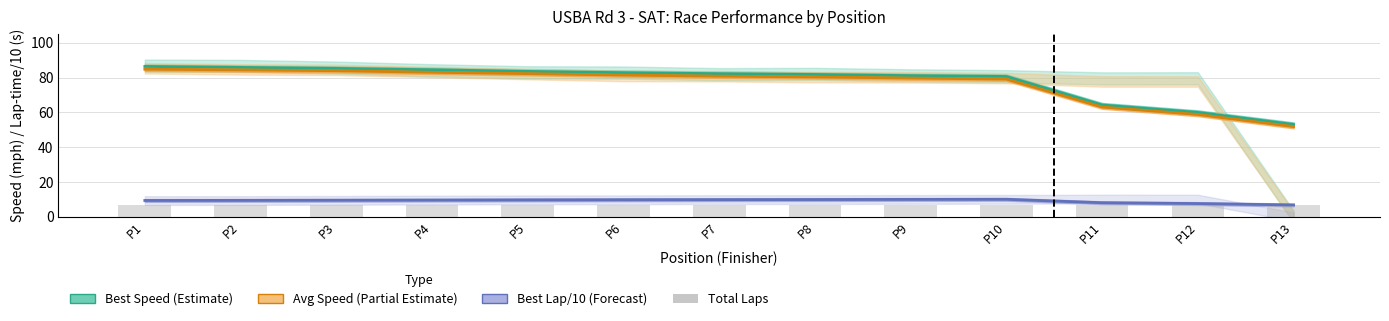

What is the value of the Total Laps bar at the 6th from the left?

7.0